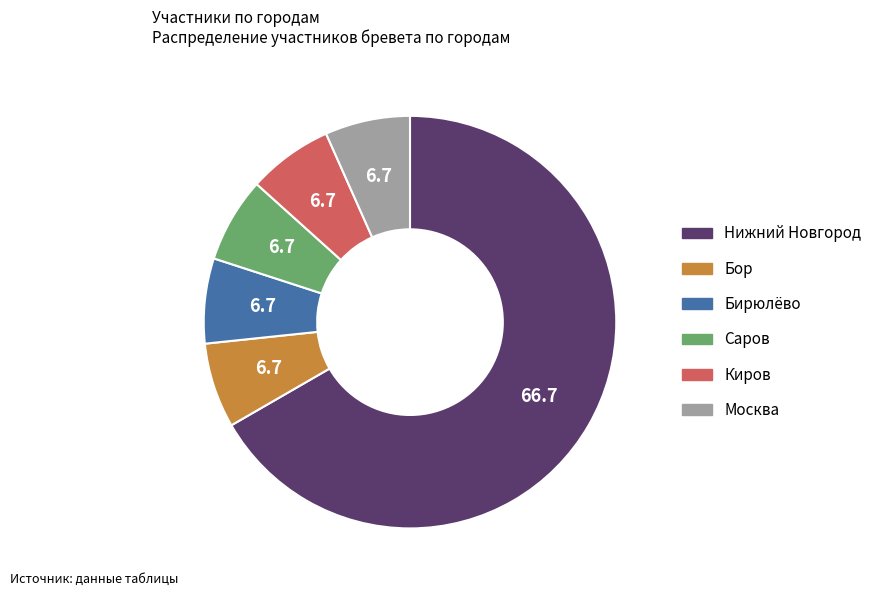

Combined, do Москва and Саров account for over 50%?

No